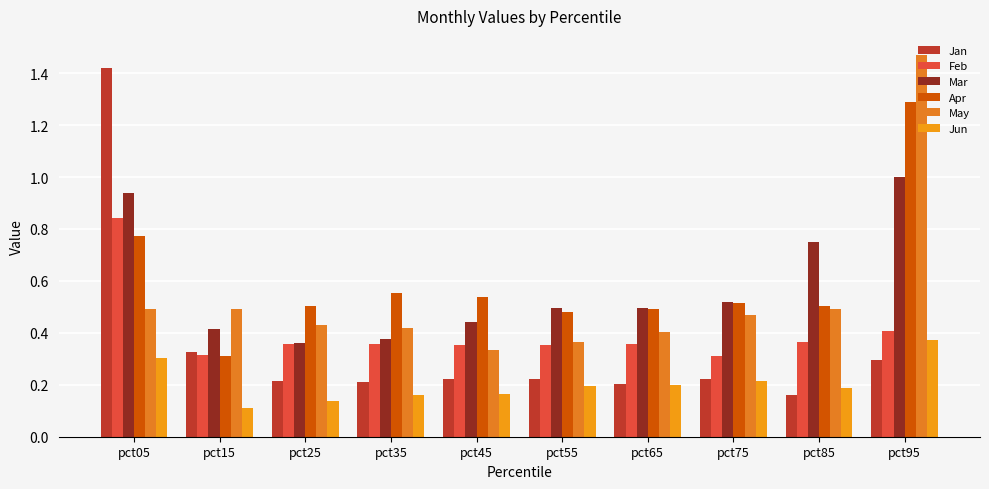

At which category is the sum across all series the highest?

pct95